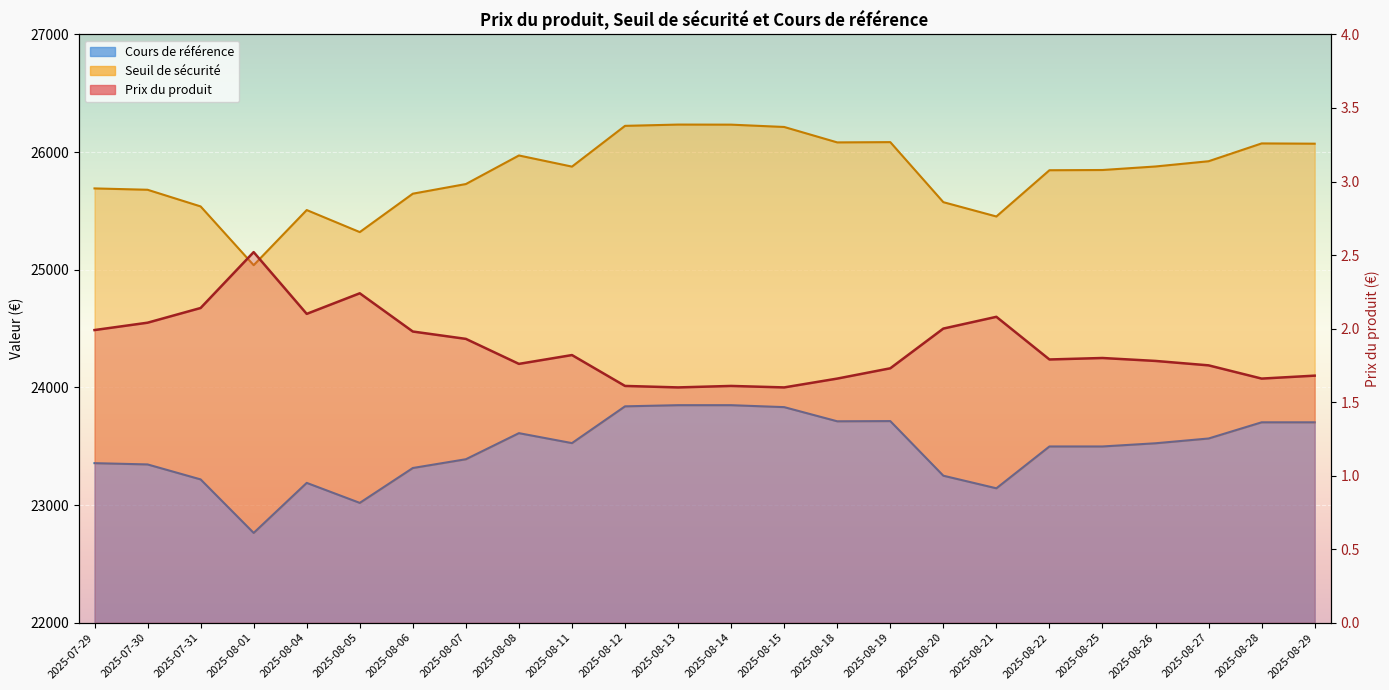

What is the greatest value displayed?

26233.9